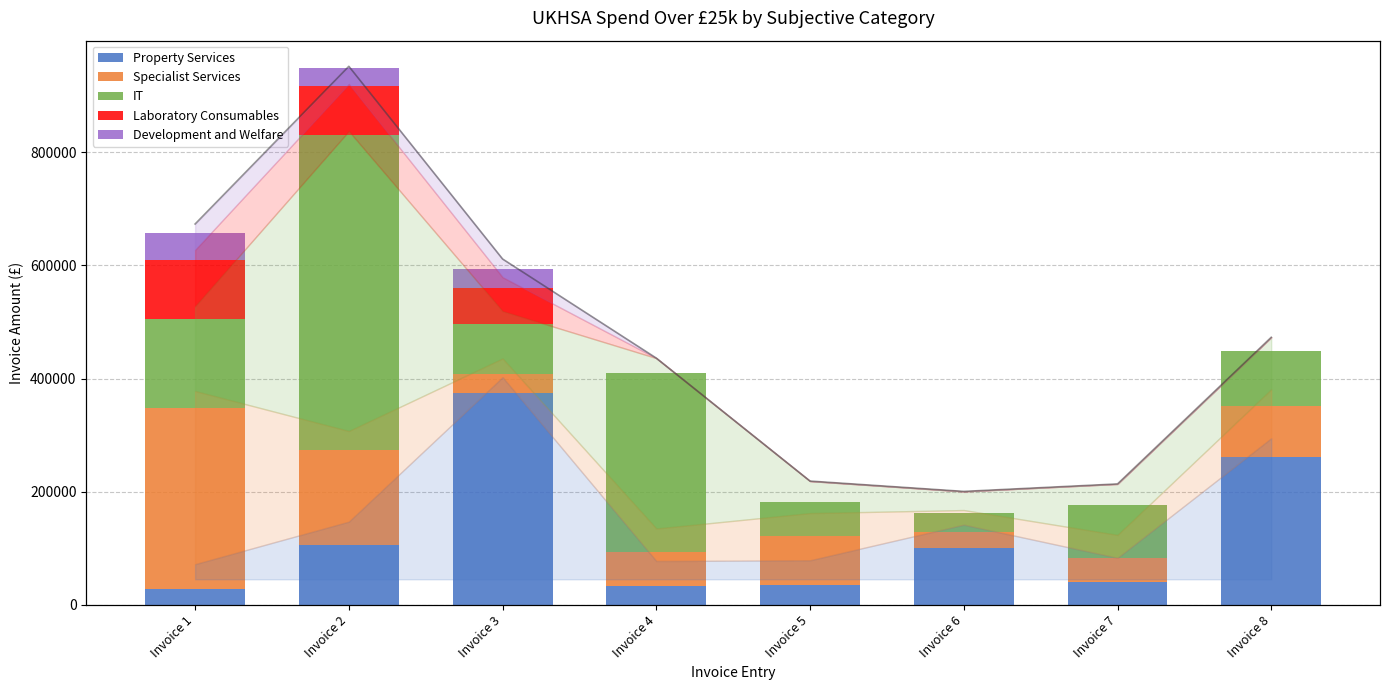

True or false: Laboratory Consumables has a value of 0.0 at Invoice 7.

True